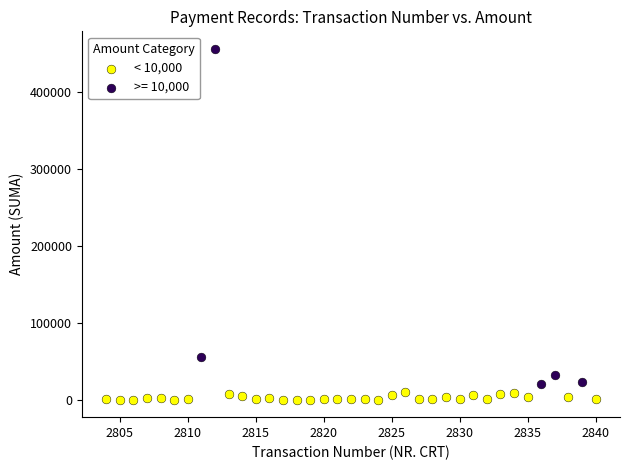

Which series reaches the maximum Y coordinate?

>= 10,000